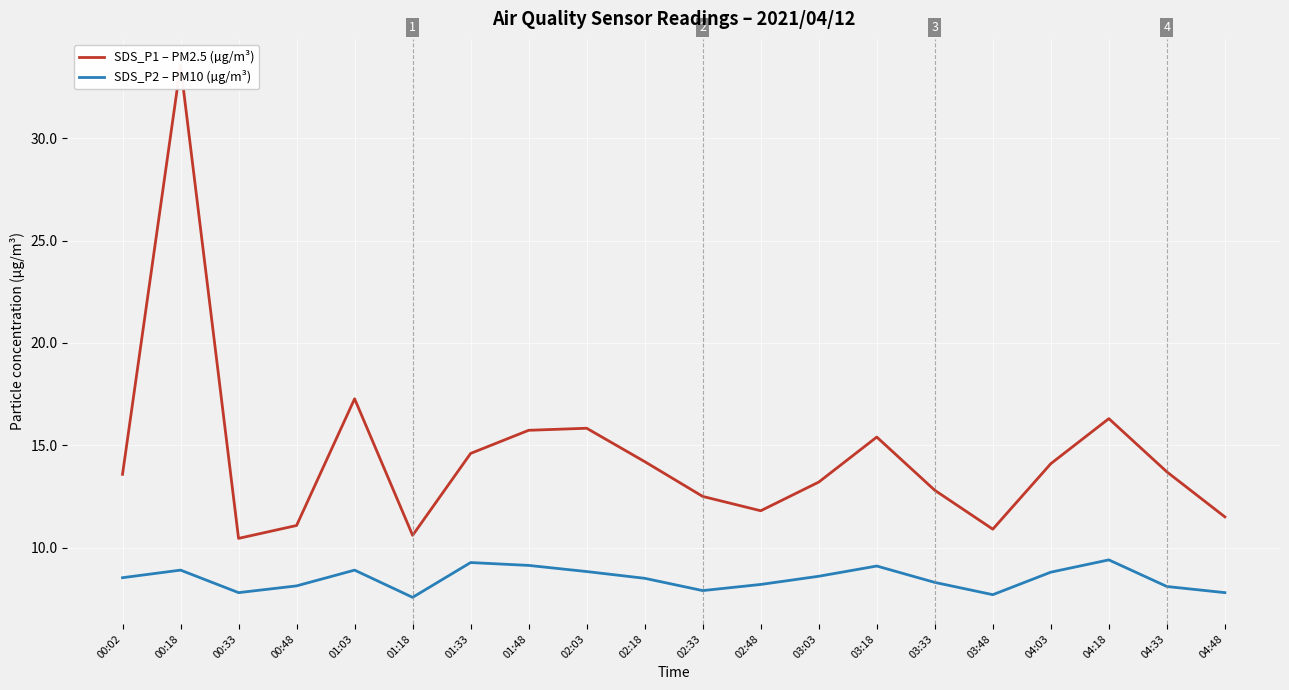

True or false: SDS_P1 – PM2.5 (µg/m³) and SDS_P2 – PM10 (µg/m³) cross at least once.

False